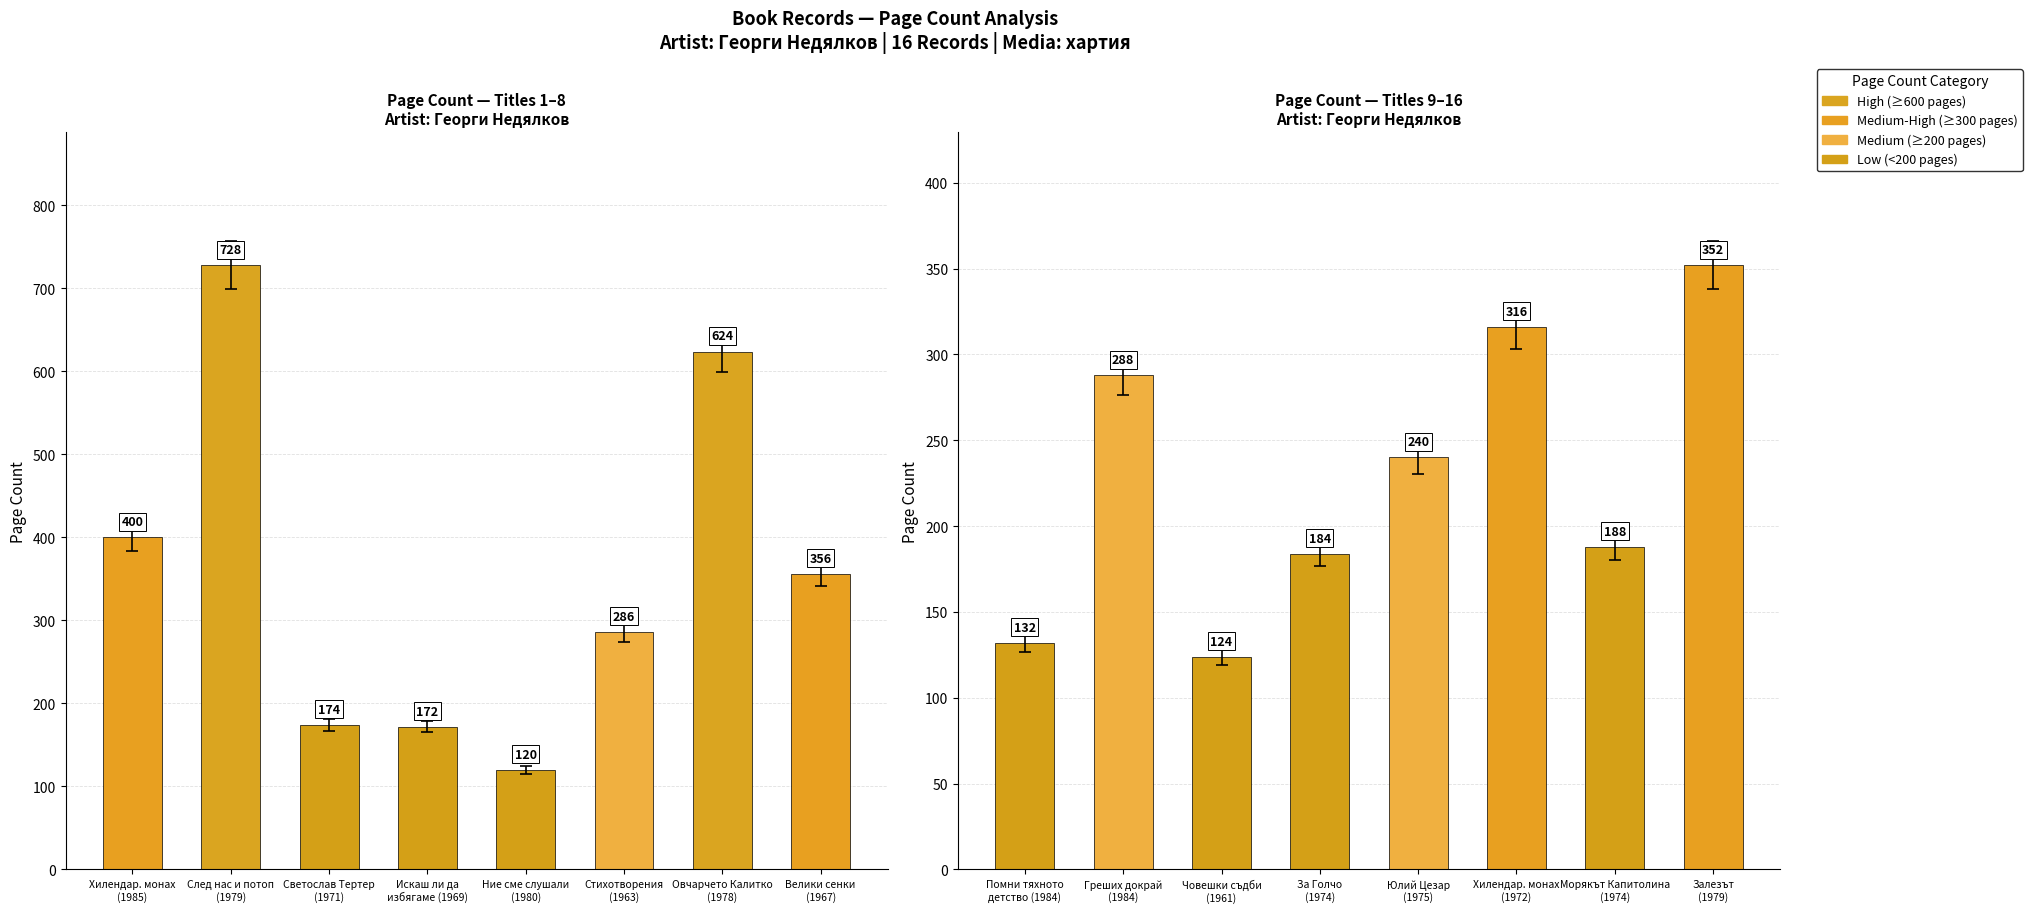

Reading left to right, list all the values displayed in this chart.

Page Count (first 8 titles): 400	728	174	172	120	286	624	356
Page Count (titles 9–16): 132	288	124	184	240	316	188	352